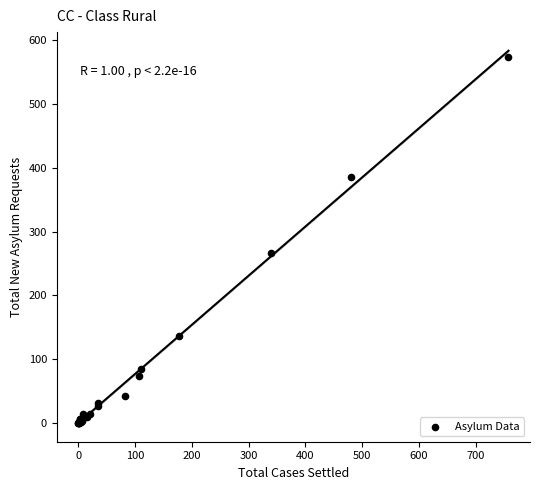

What Y value in the scatter plot is closest to 287?

266